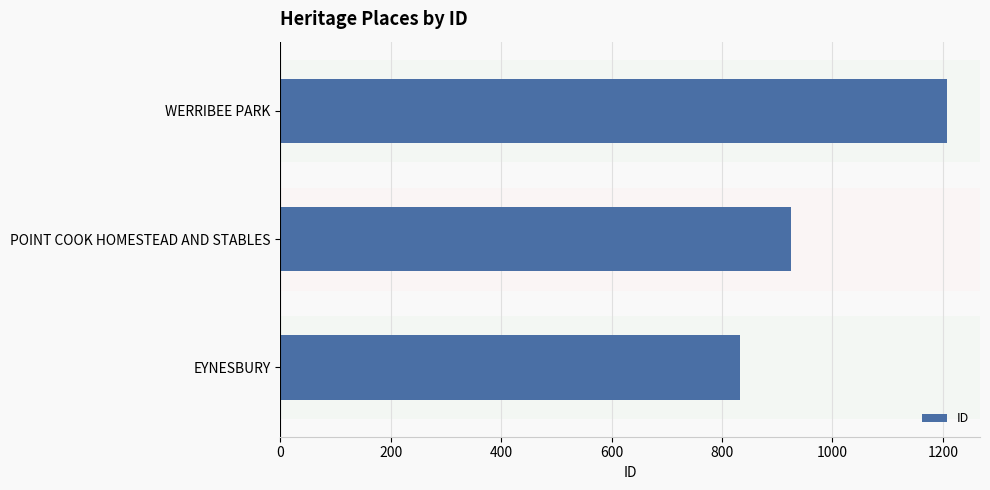

Rank the categories by value from highest to lowest.

WERRIBEE PARK, POINT COOK HOMESTEAD AND STABLES, EYNESBURY